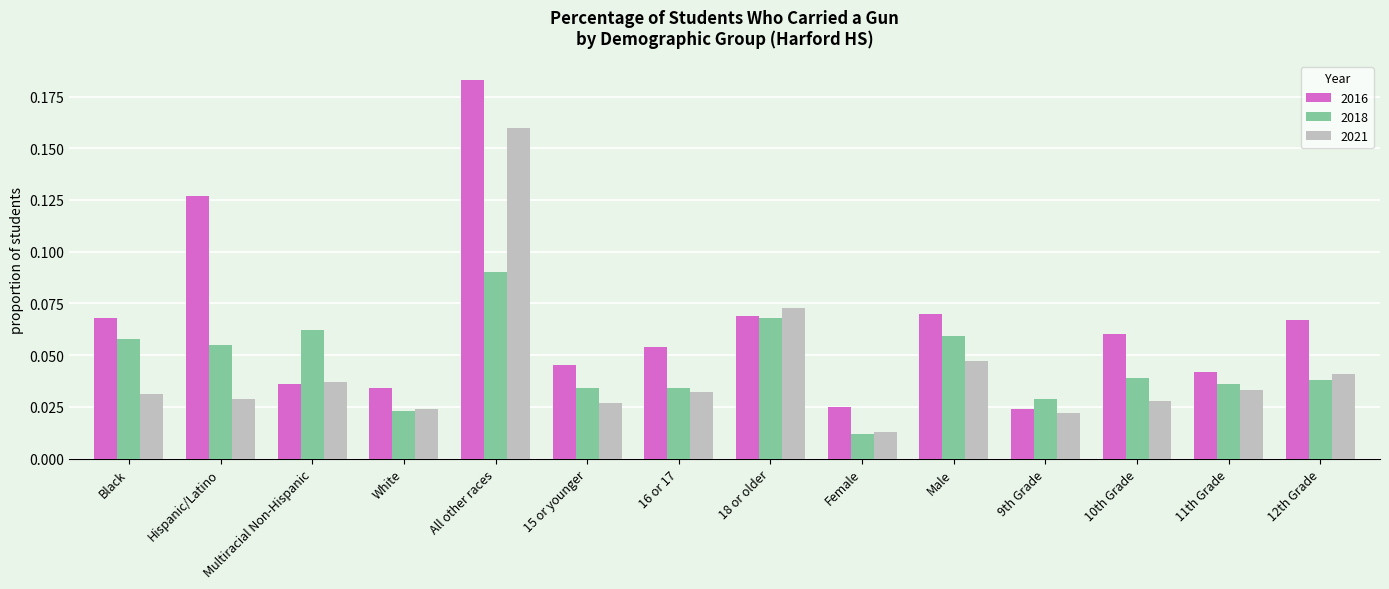

How many series are shown in this chart?

3